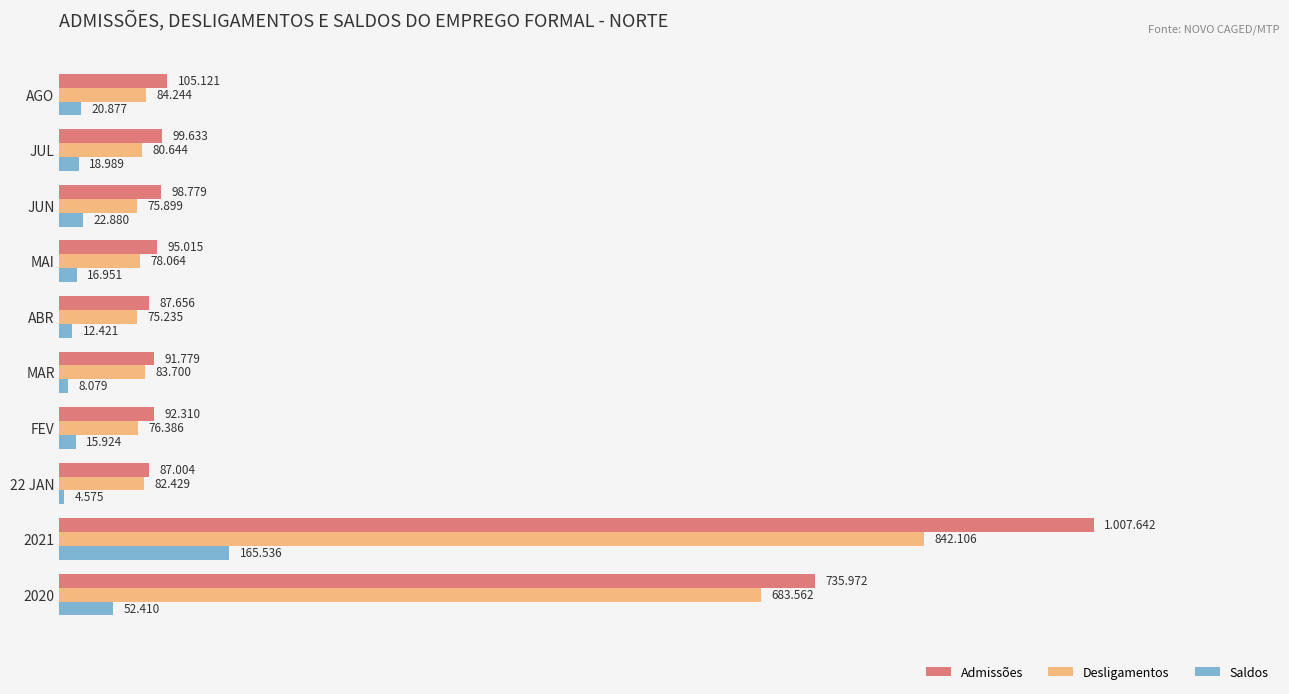

What are all the series names shown in the legend?

Admissões, Desligamentos, Saldos